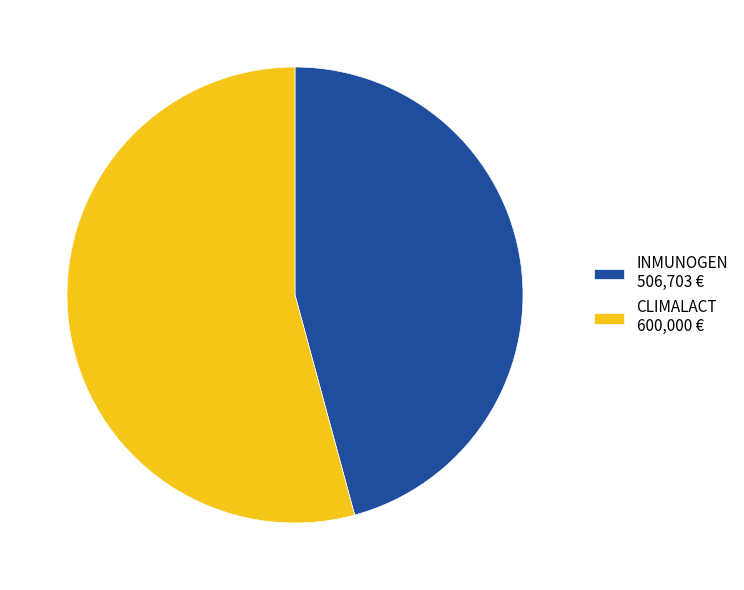

How many segments does this pie chart have?

2